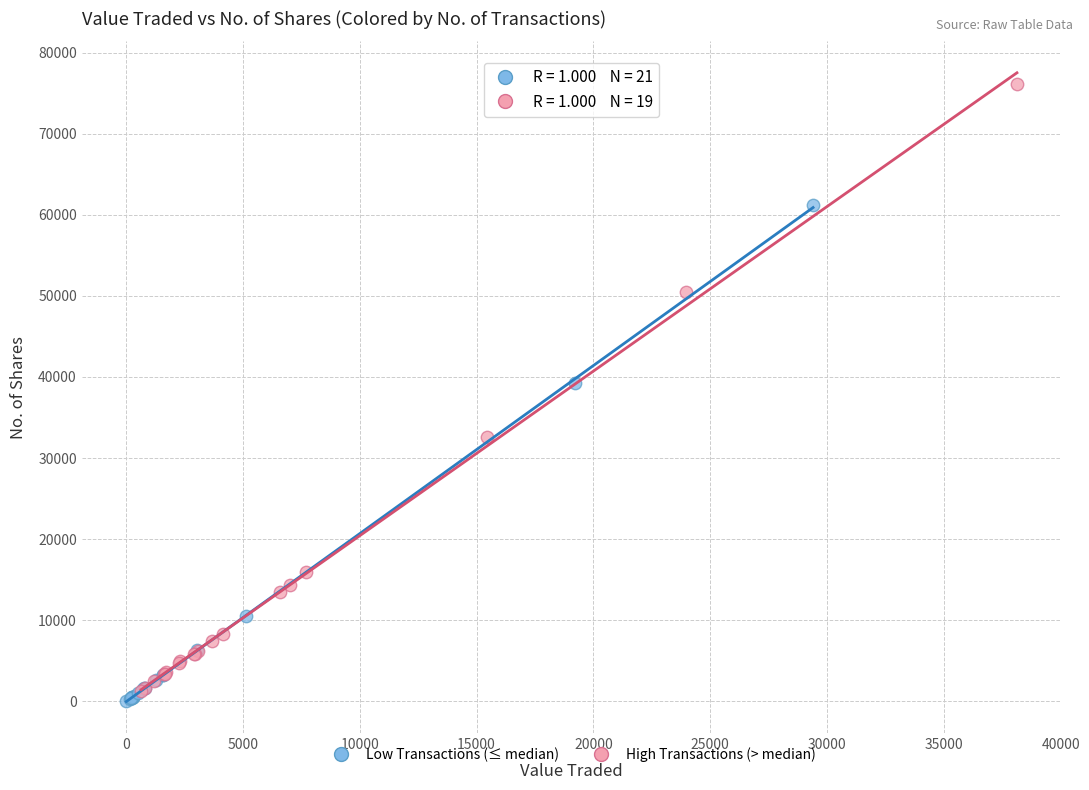

Which series contains the highest Y value?

High Transactions (> median)